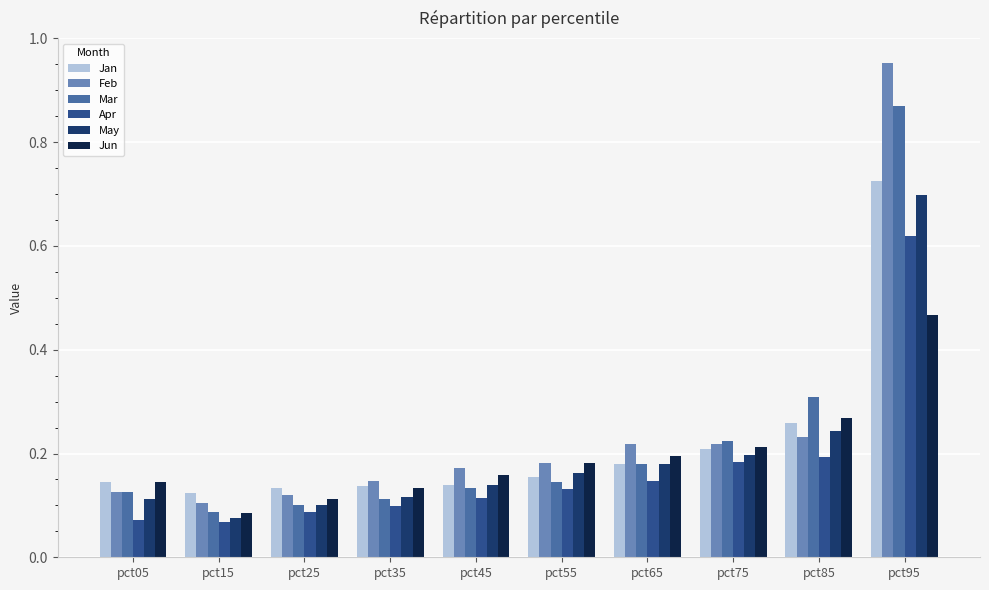

Where is May nearest to the value 0?

pct15